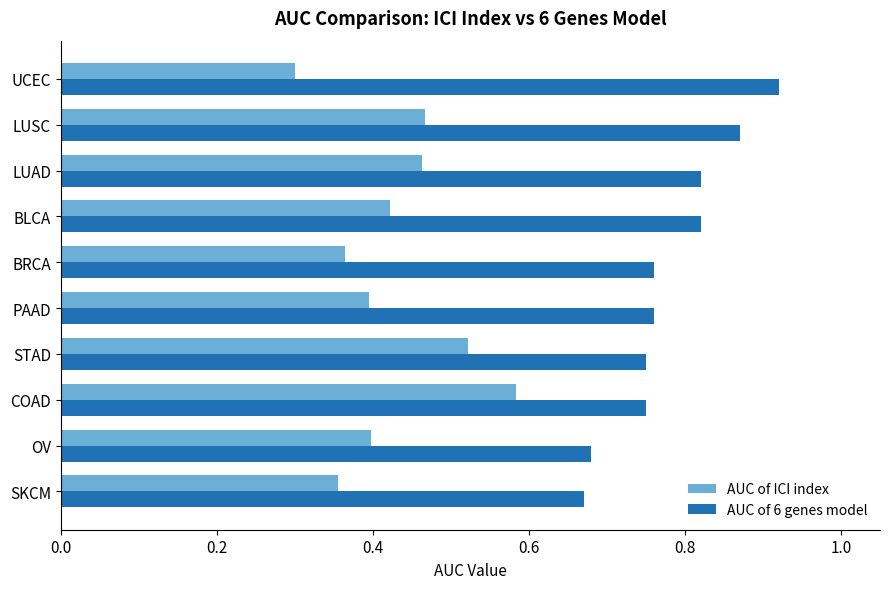

What is the minimum value for AUC of ICI index?

0.3